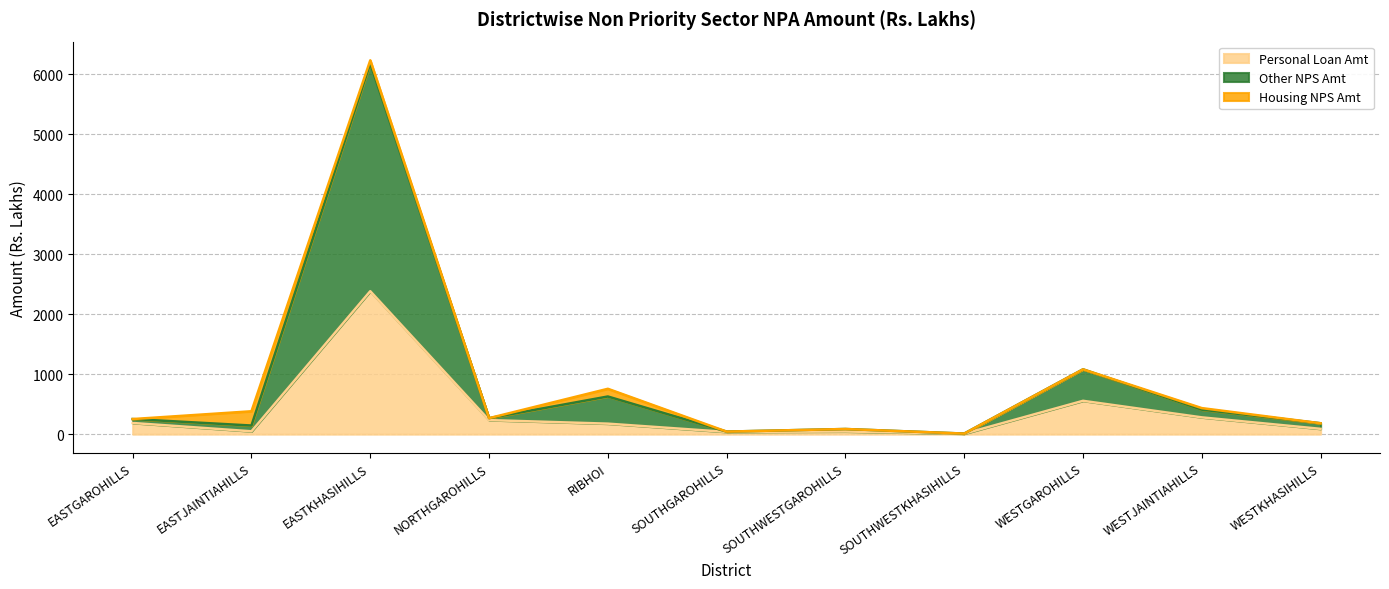

True or false: Other NPS Amt and Personal Loan Amt intersect in this chart.

False